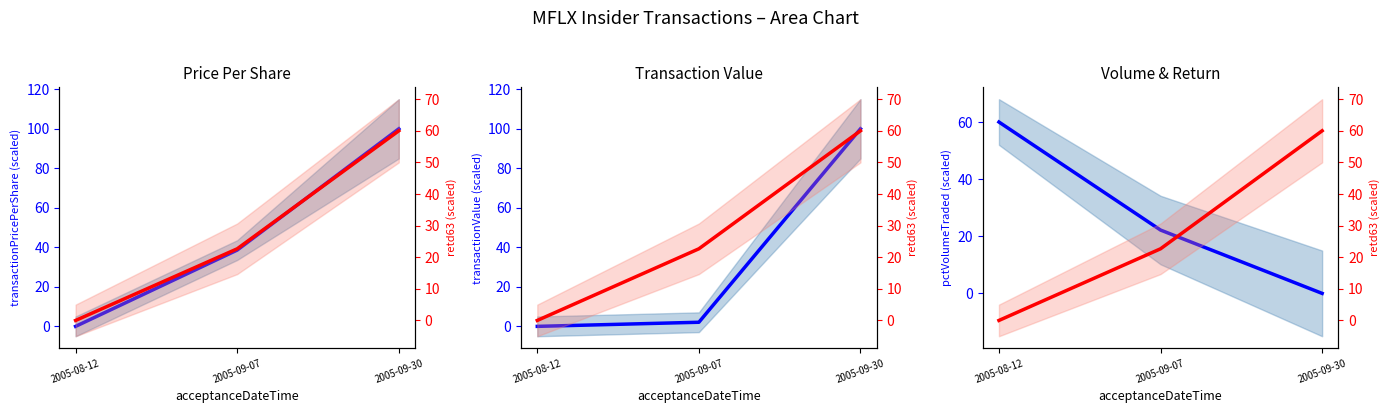

Read the transactionPricePerShare value at 2005-09-07.

38.6